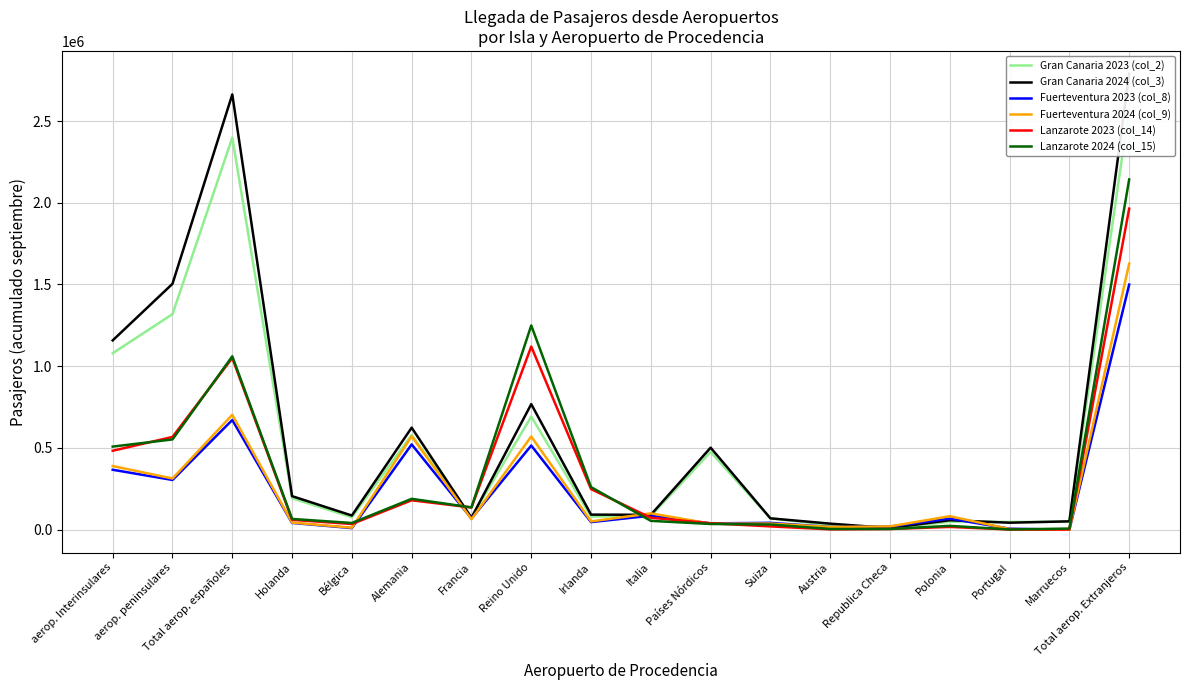

Which series ends up on top after the final intersection of Gran Canaria 2024 (col_3) and Lanzarote 2024 (col_15)?

Gran Canaria 2024 (col_3)